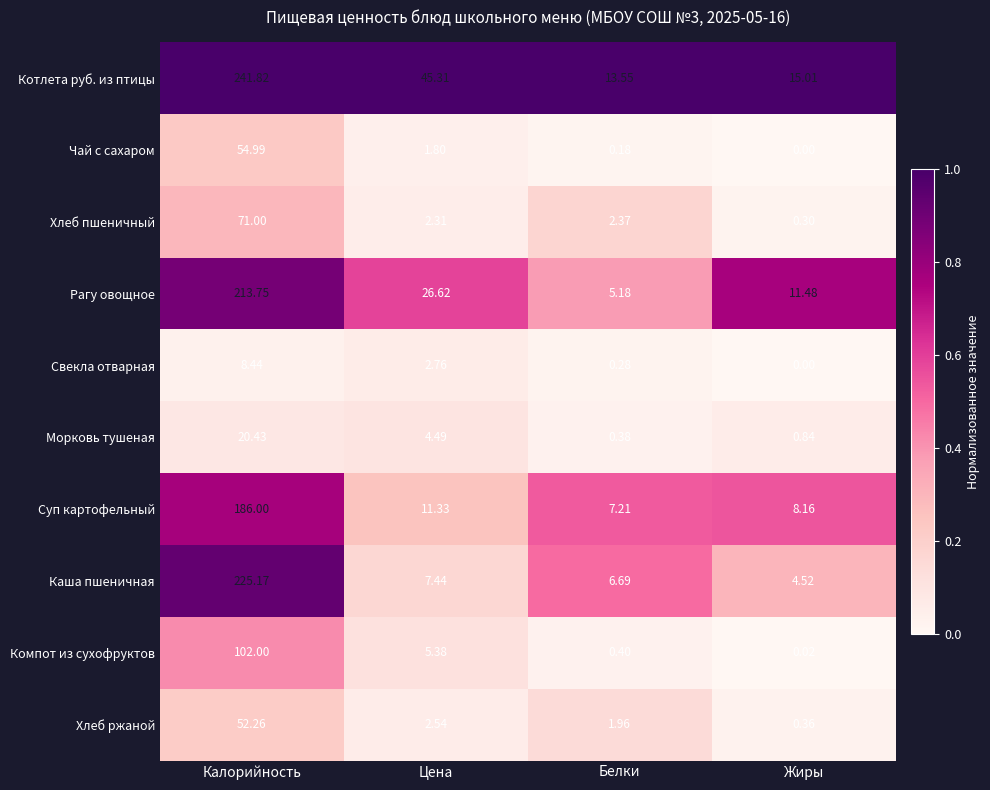

At how many categories does at least one series exceed 0?

4